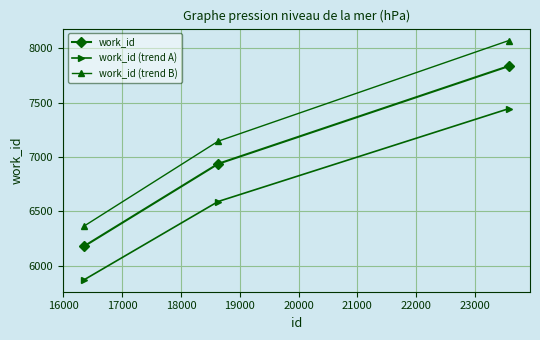

Which series has the largest range (max minus min)?

work_id (trend B)